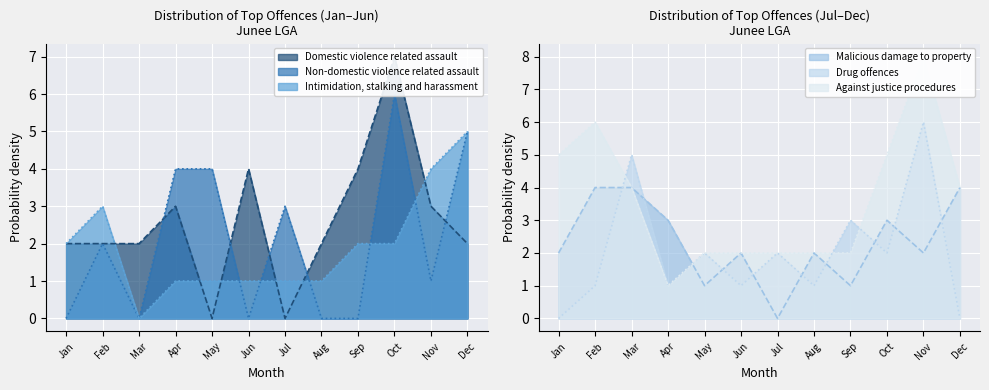

True or false: Intimidation, stalking and harassment has a value of 2 at Oct.

True